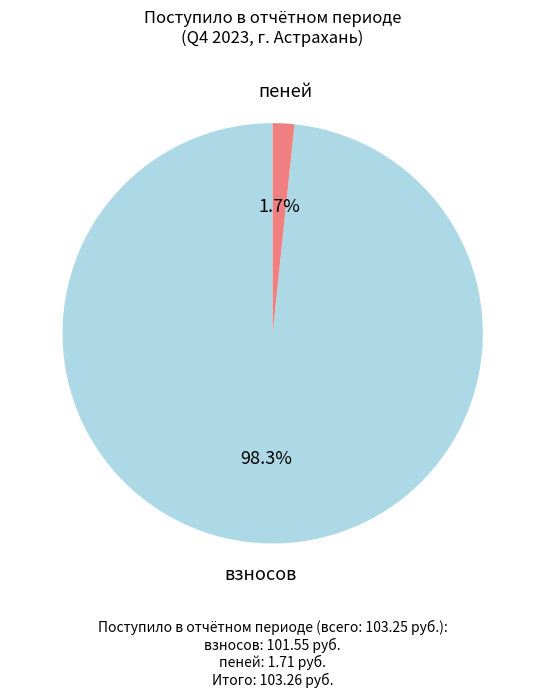

How many slices are in this pie chart?

2